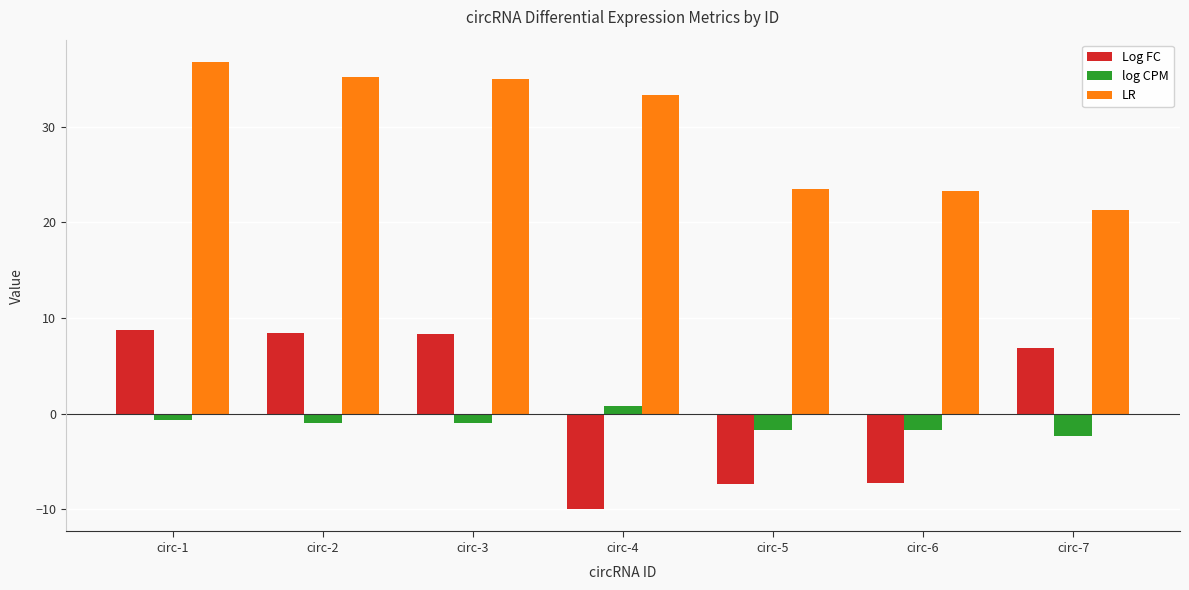

What is the sum of the Log FC values at circ-2 and circ-6?

1.1